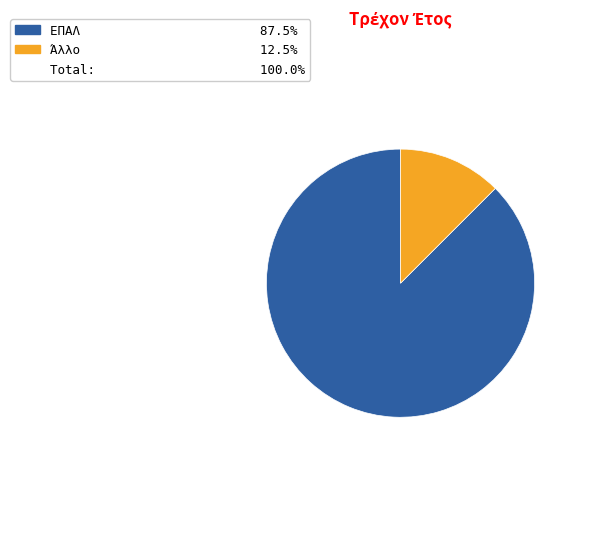

Does any single category account for the majority?

Yes